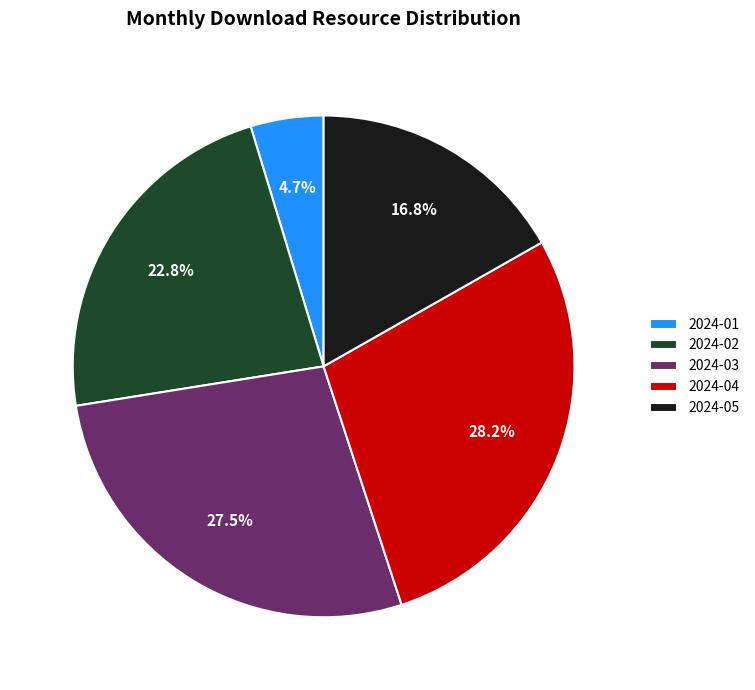

To the nearest percent, what is the average slice percentage?

20%